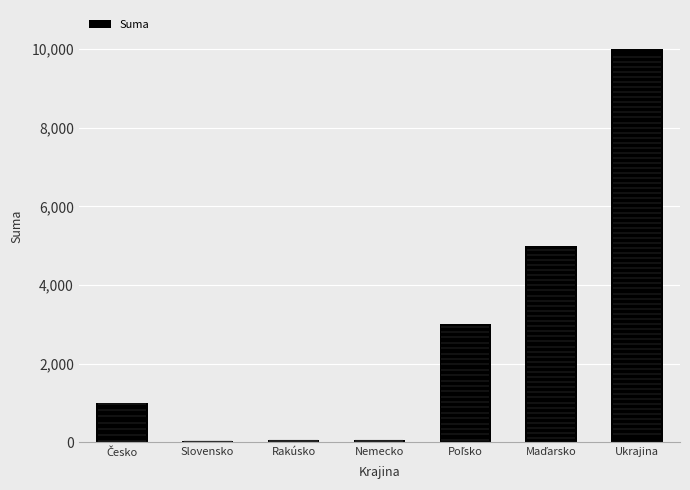

What is the label of the 6th bar from the right?

Slovensko